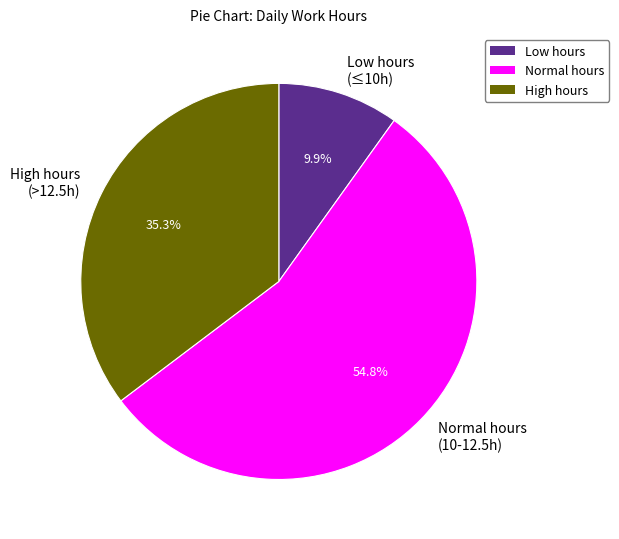

Between Low hours (≤10h) and High hours (>12.5h), which is larger?

High hours (>12.5h)